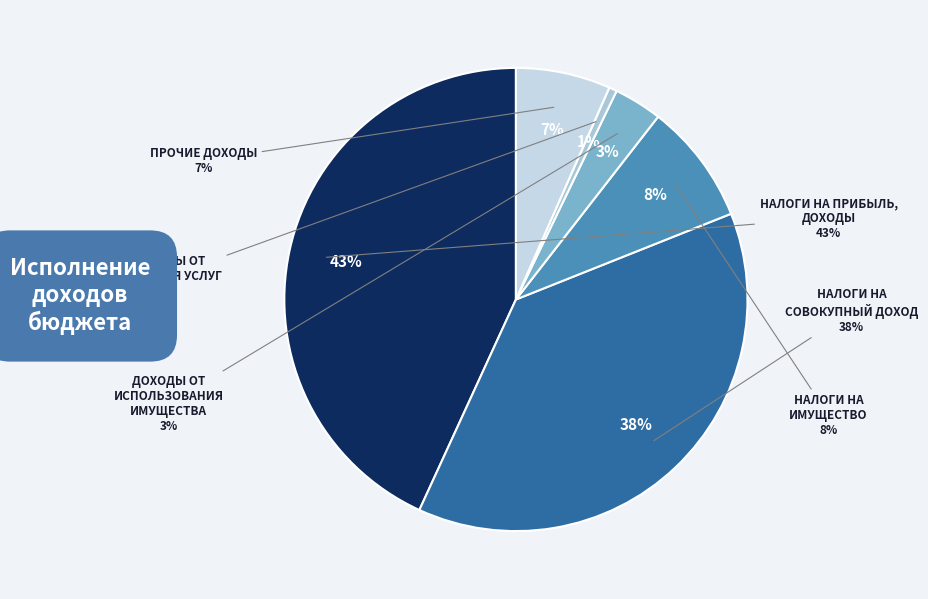

How many slices are in this pie chart?

6